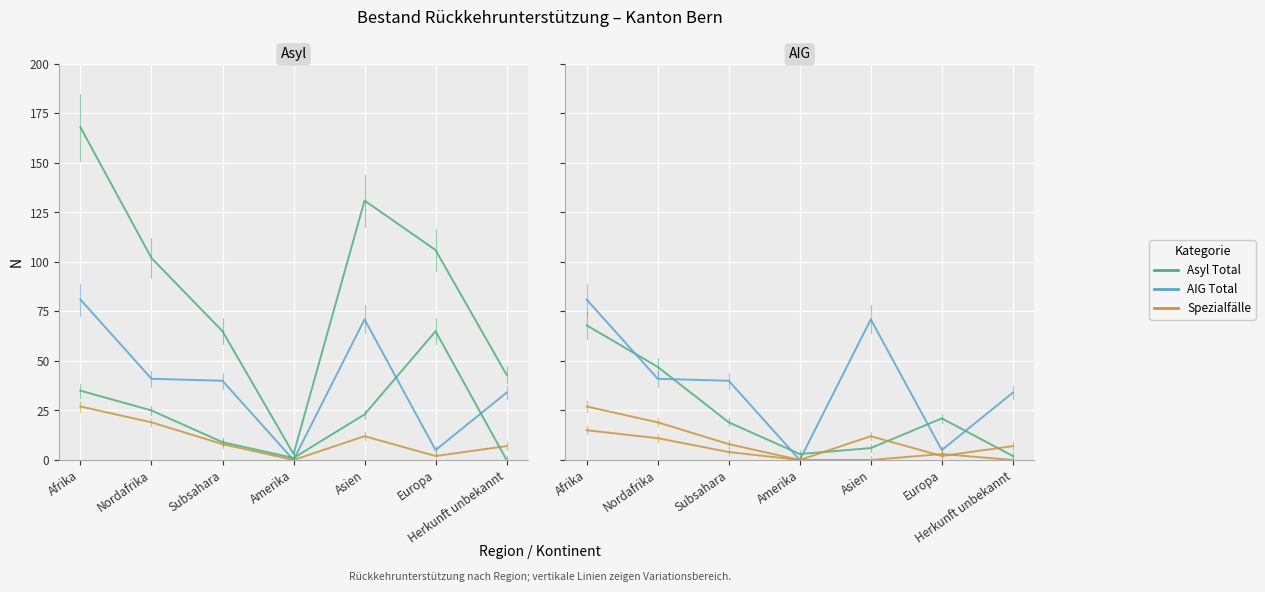

True or false: Spezialfälle Asyl has a value of 35 at Afrika.

True